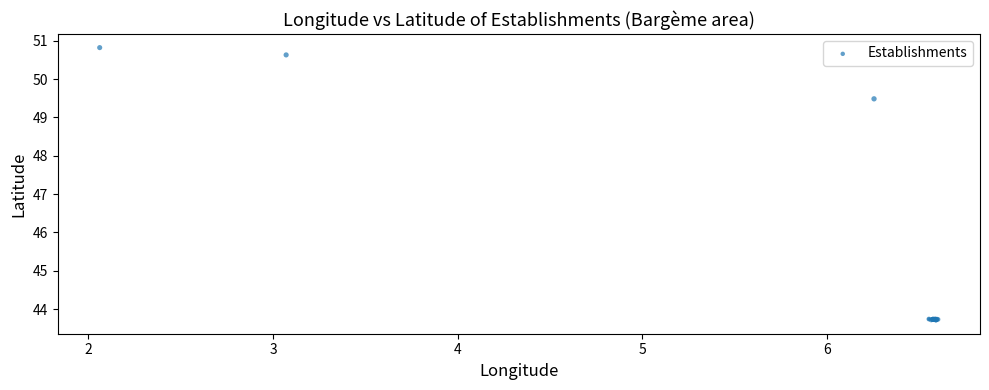

What Y value in the scatter plot is closest to 47?

49.5